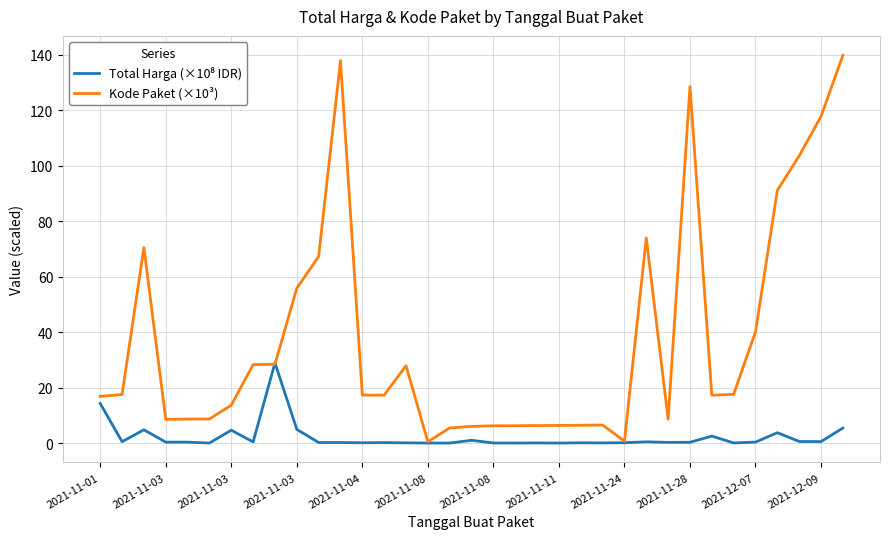

Which series has the largest total across all categories?

Kode Paket (×10³)